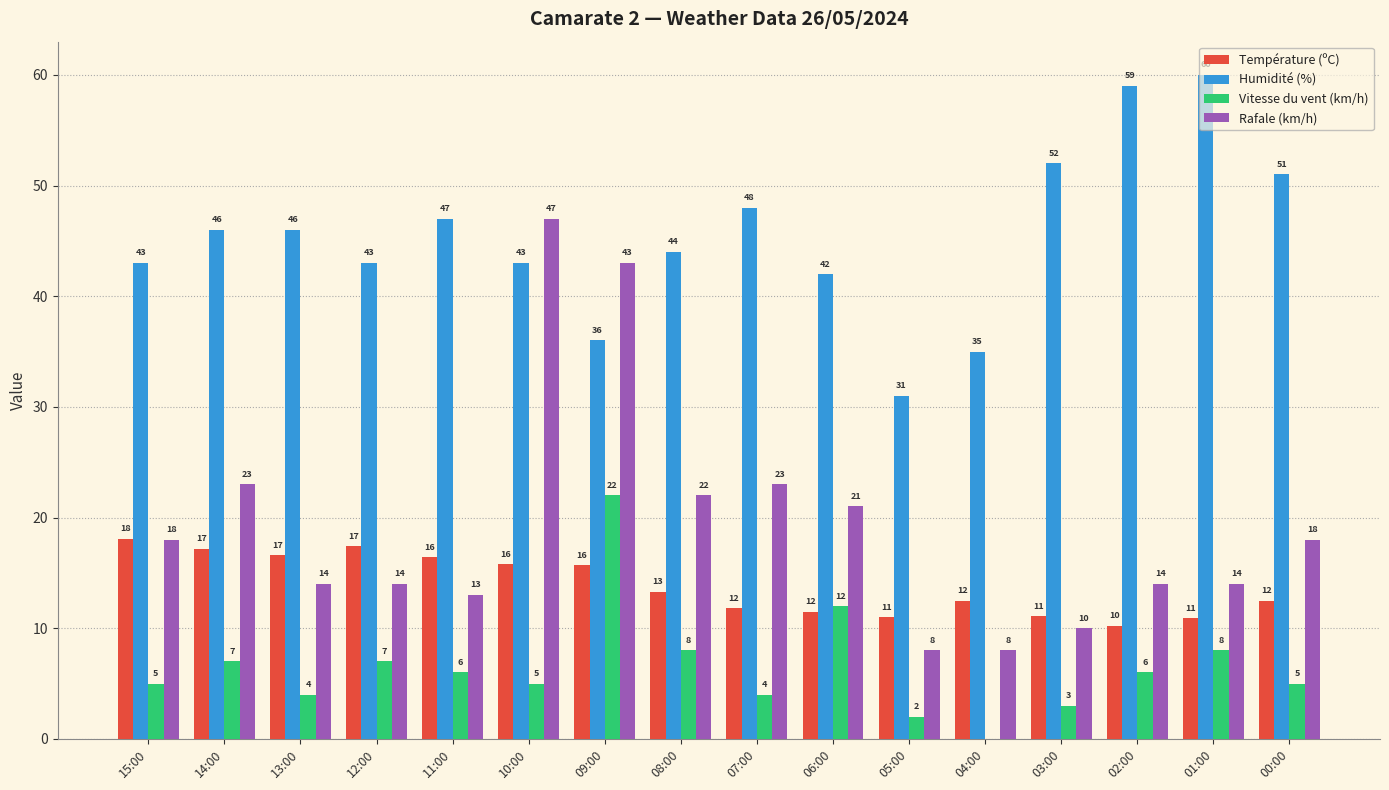

Are the bars grouped side by side (vs. stacked)?

Yes